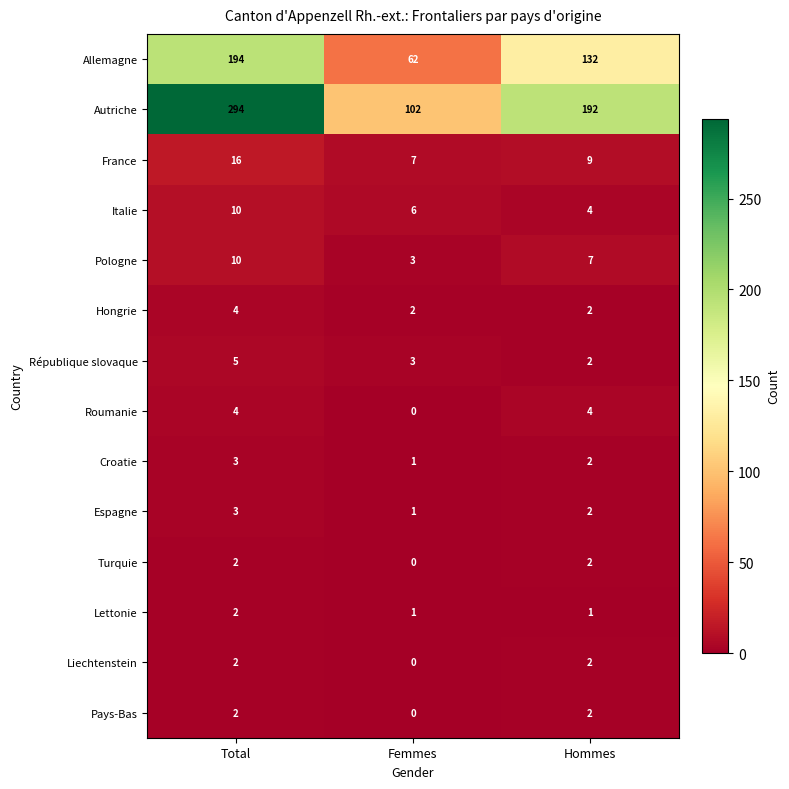

Between Femmes and Hommes, which series saw the biggest shift?

Autriche